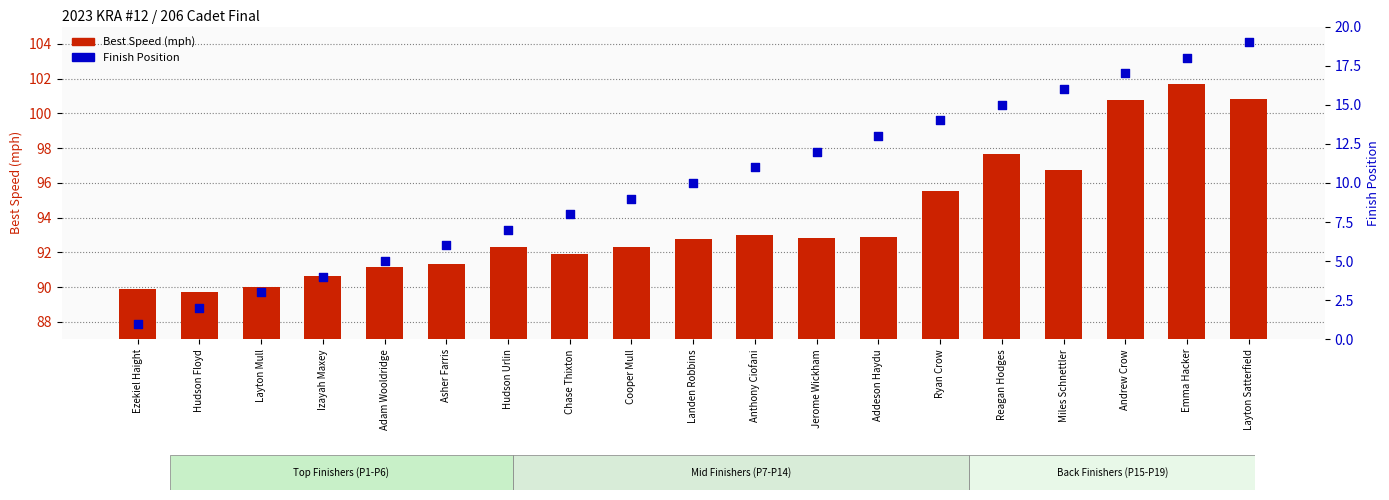

What are all the series names shown in the legend?

Best Speed (mph), Finish Position